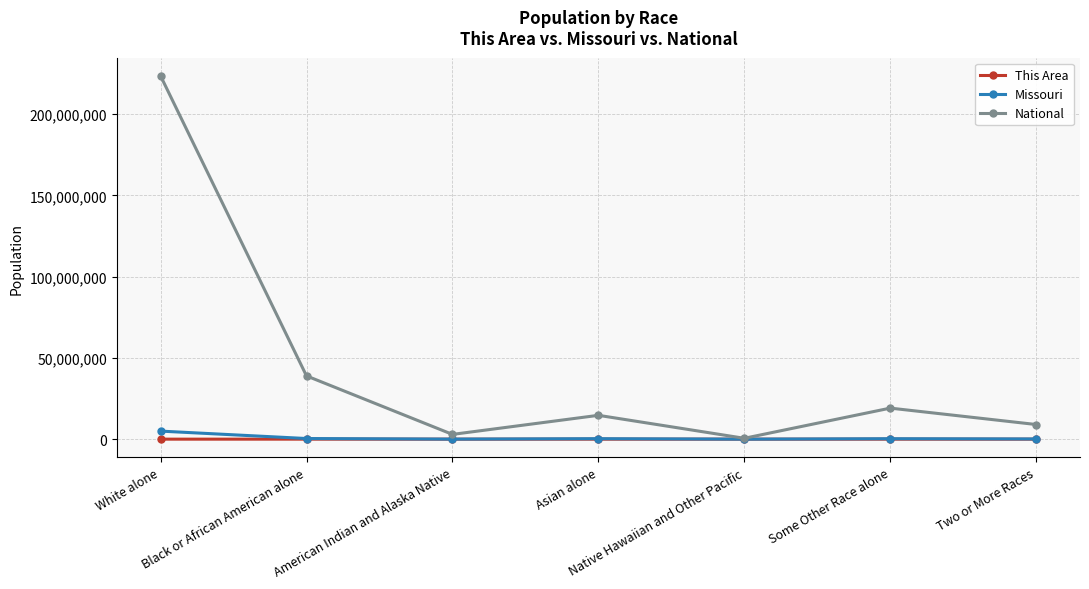

What is the value of the Missouri point at the 1st from the left?

4958770